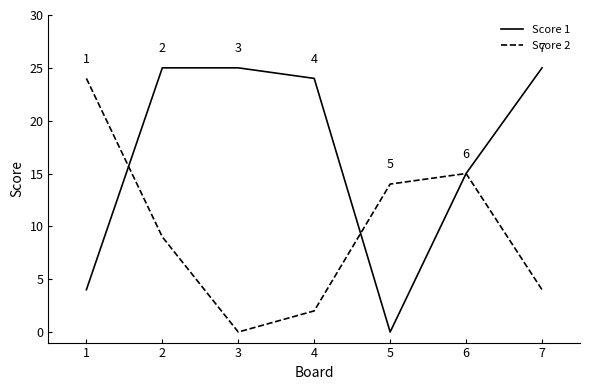

How many values in Score 1 are above zero?

6